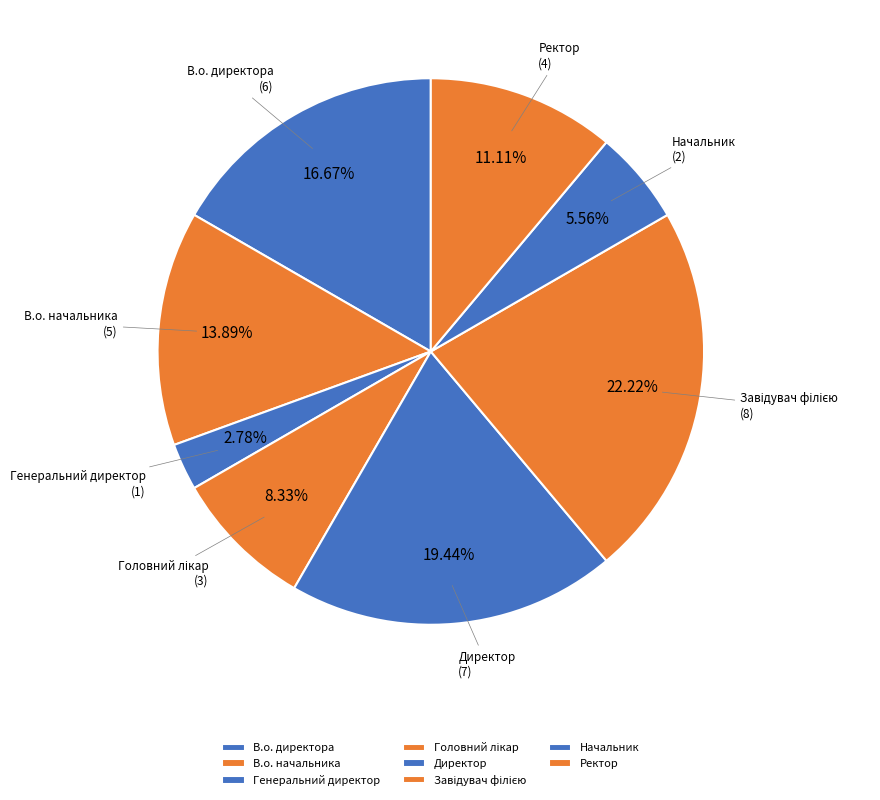

To the nearest percent, what is the average slice percentage?

12%